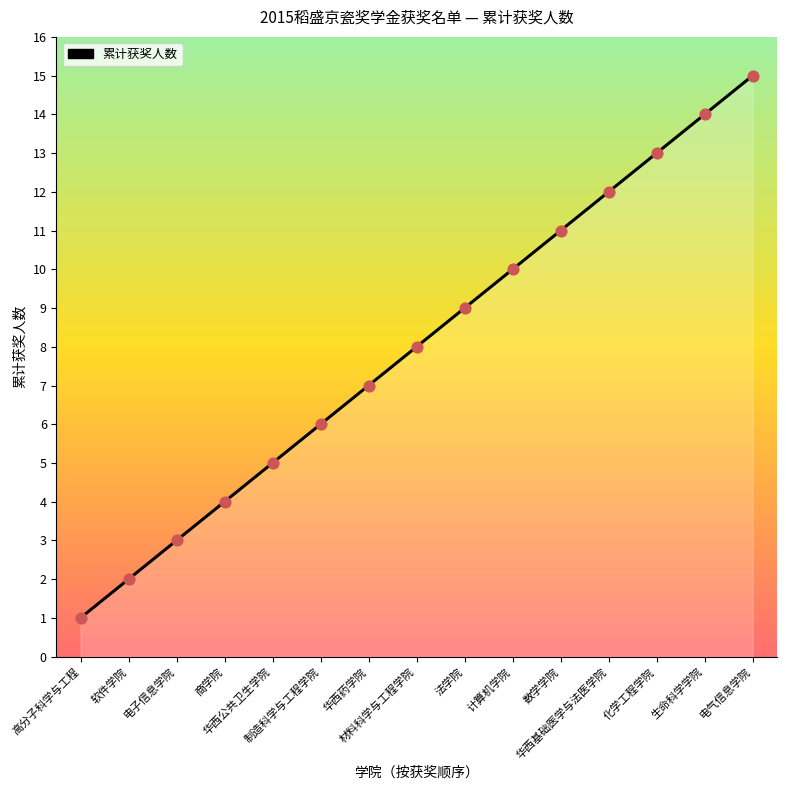

Which has a higher value, 商学院 or 华西公共卫生学院?

华西公共卫生学院